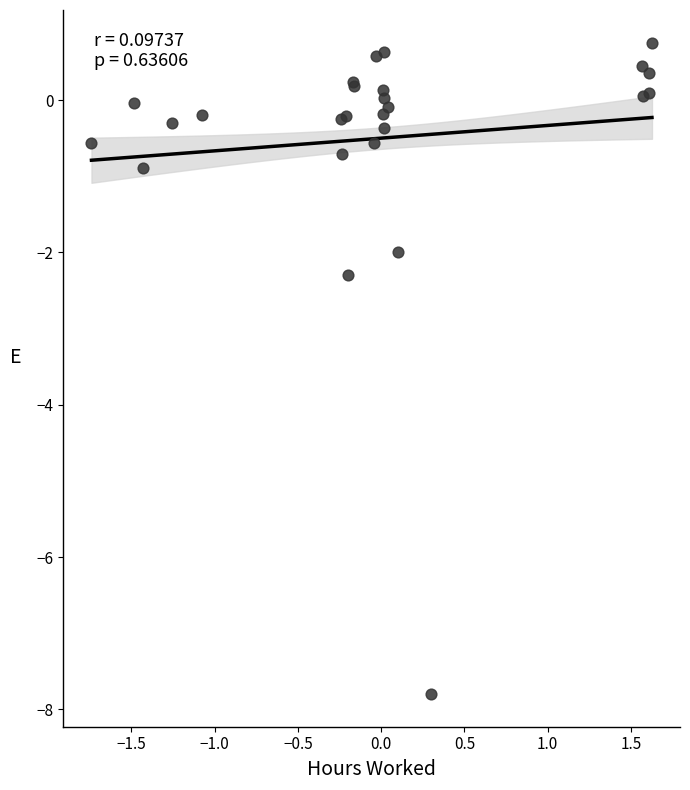

What Y value in the scatter plot is closest to -3?

-2.3